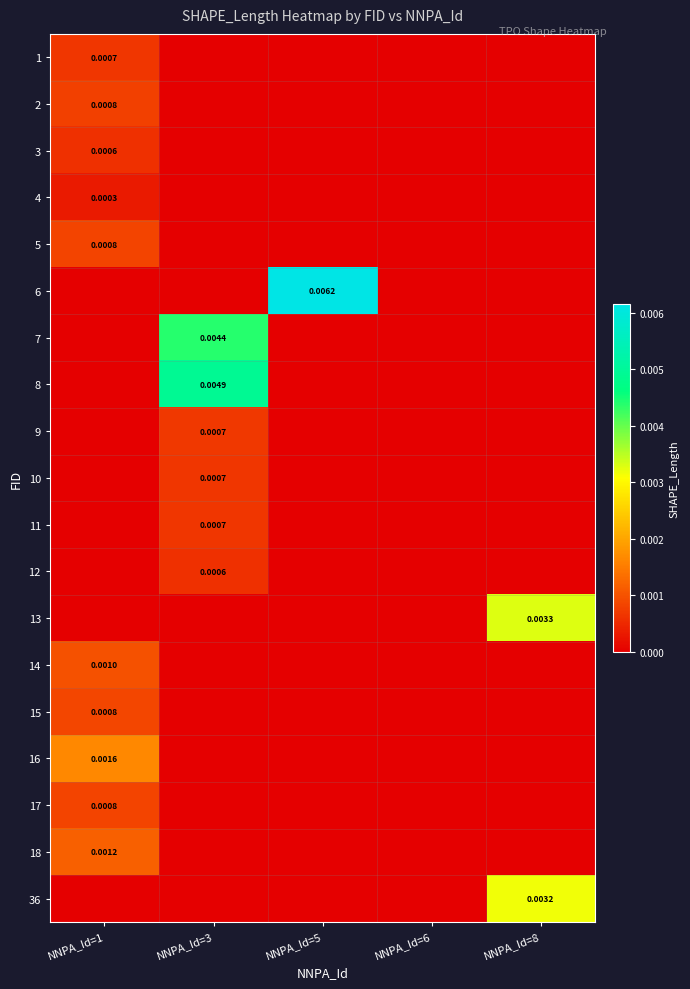

At which label does 10 reach its peak?

NNPA_Id=3